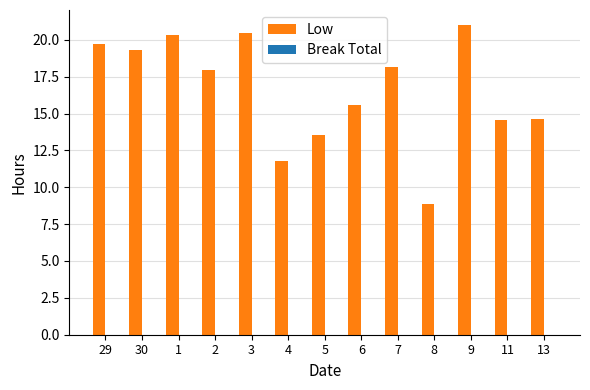

How many data points does each series have?

13